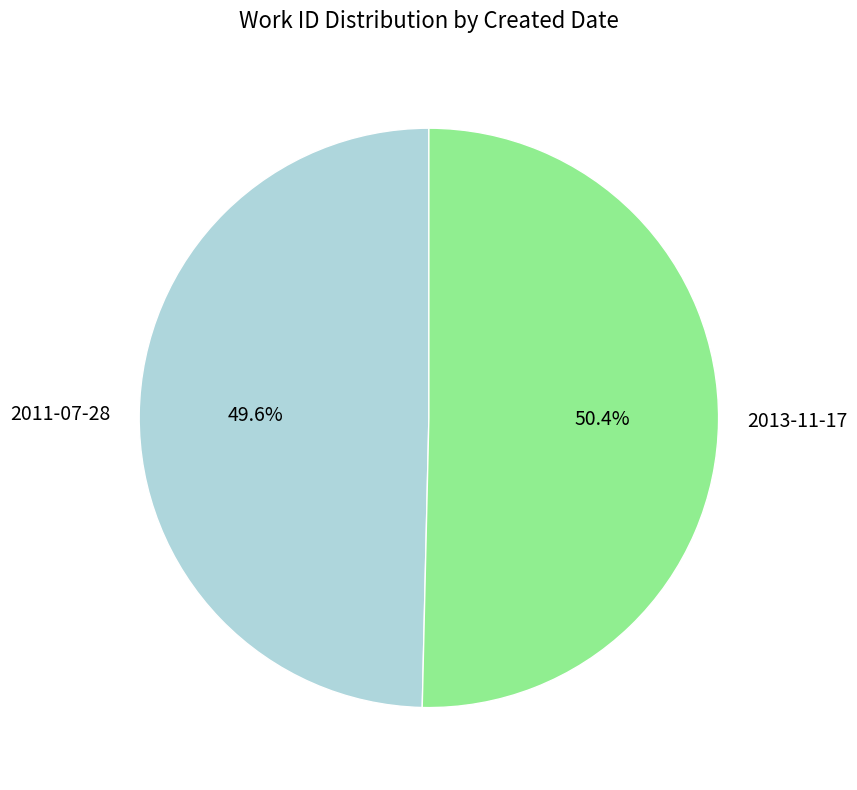

To the nearest percent, what portion does 2013-11-17 represent?

50%